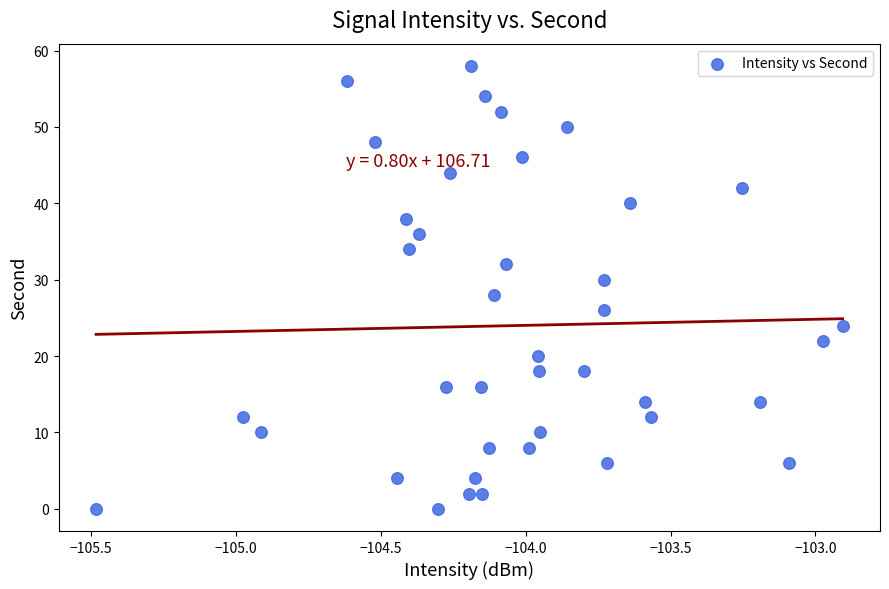

What is the range of Y values (max minus min)?

58